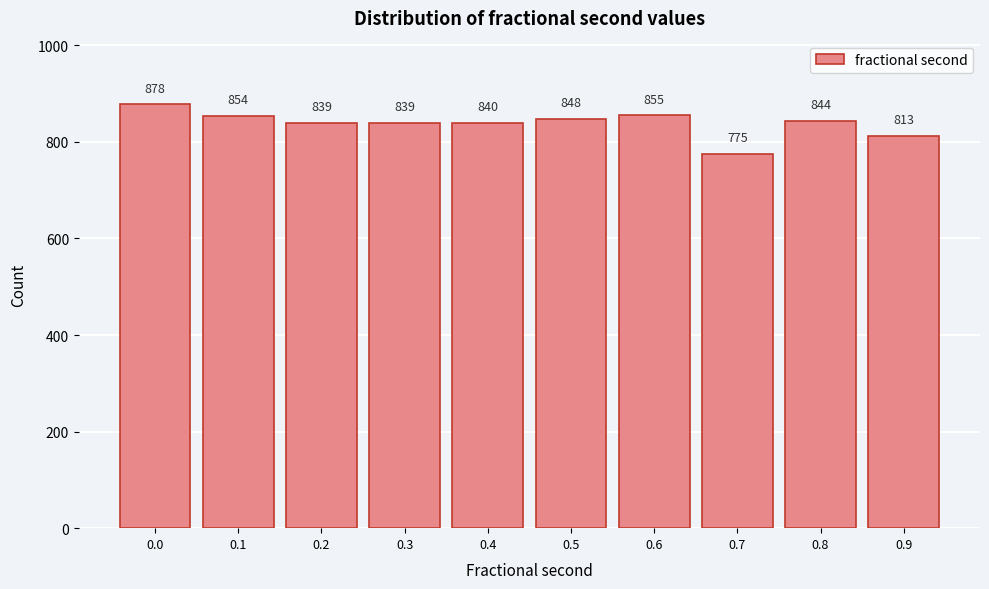

Reading right to left, transcribe all the data shown in this chart.

813	844	775	855	848	840	839	839	854	878